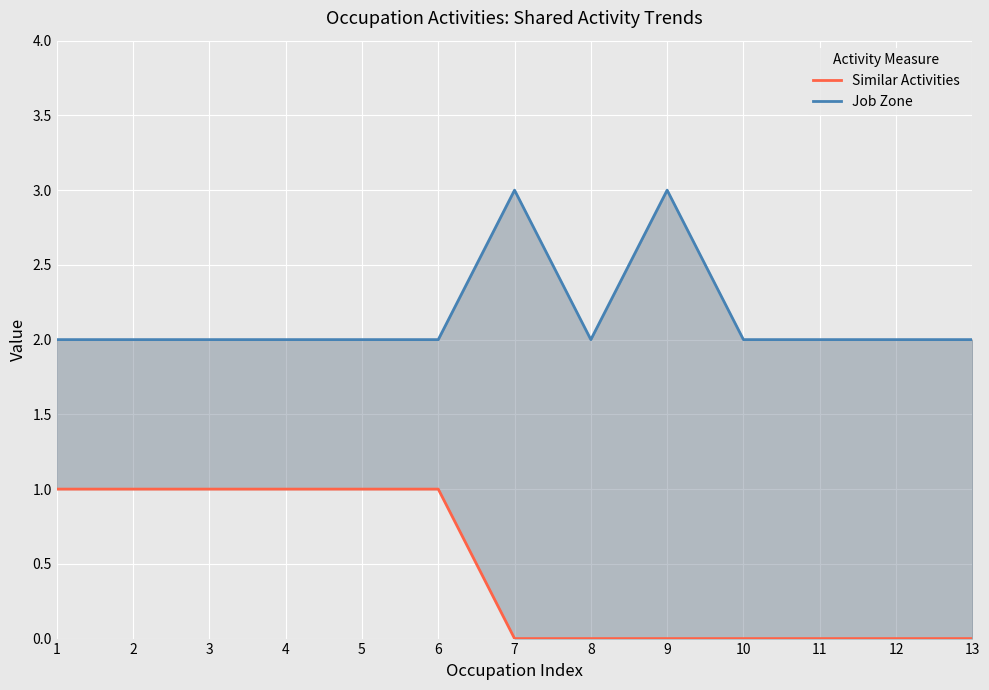

Which has a higher value, 11 or 8?

11